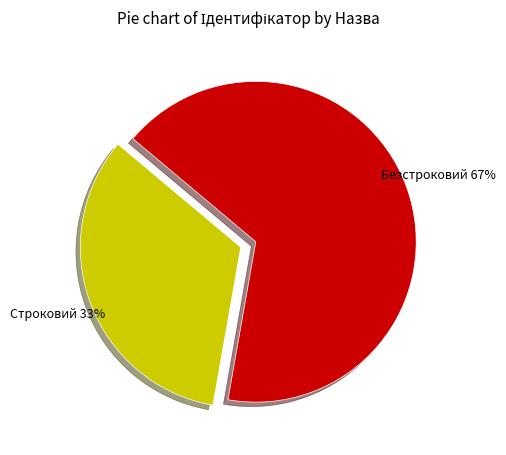

What is the ratio of the value at Безстроковий to the value at Строковий?

2.0